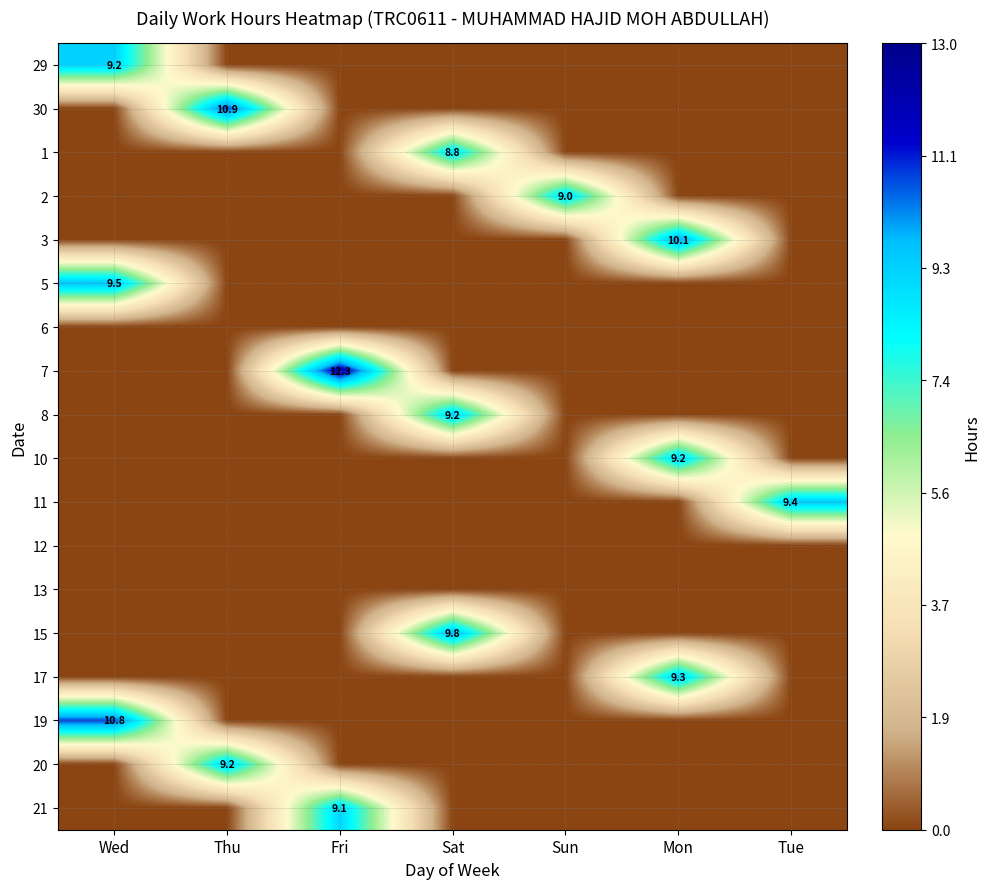

Is the value of 20 at Thu greater than the value of 11 at Tue?

No